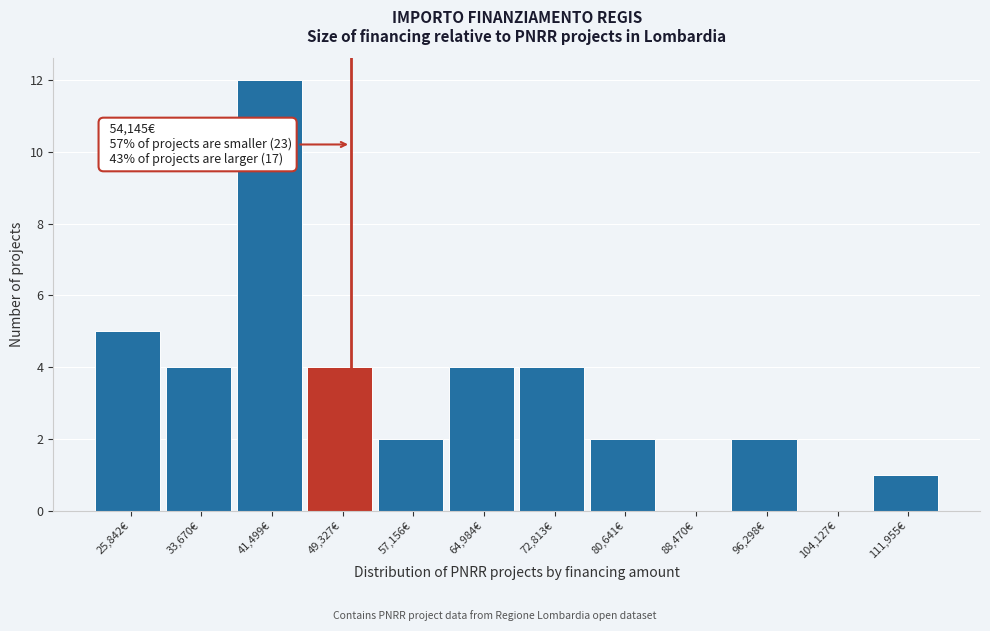

Reading right to left, transcribe all the data shown in this chart.

111,955€=1	104,127€=0	96,298€=2	88,470€=0	80,641€=2	72,813€=4	64,984€=4	57,156€=2	49,327€=4	41,499€=12	33,670€=4	25,842€=5